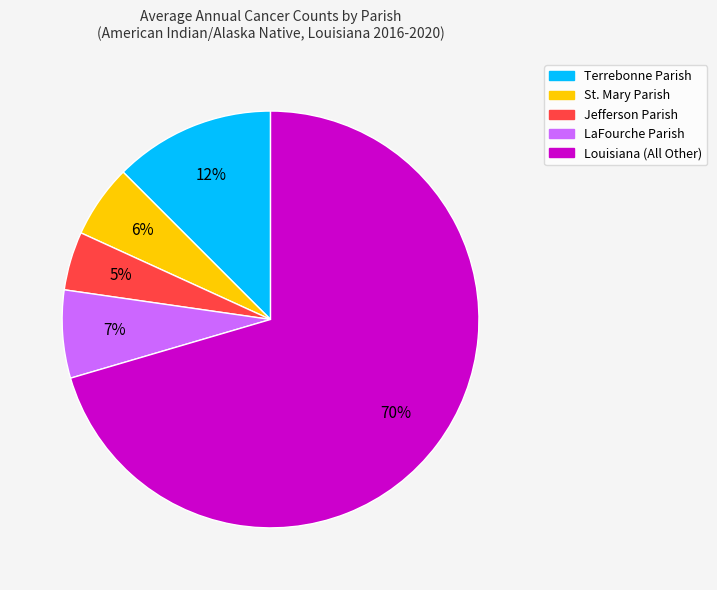

Combined, do St. Mary Parish and LaFourche Parish account for over 50%?

No